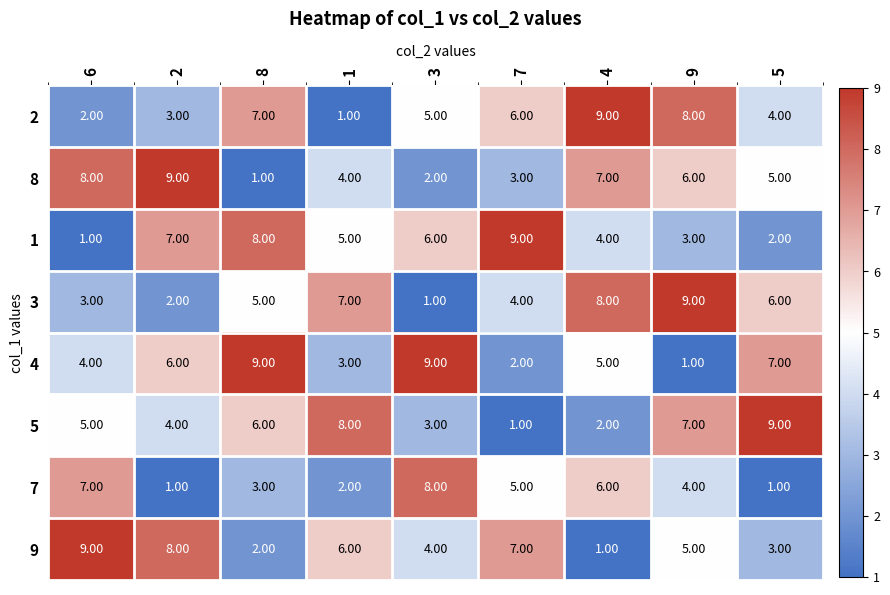

What is the difference between the highest and lowest values at 8?

8